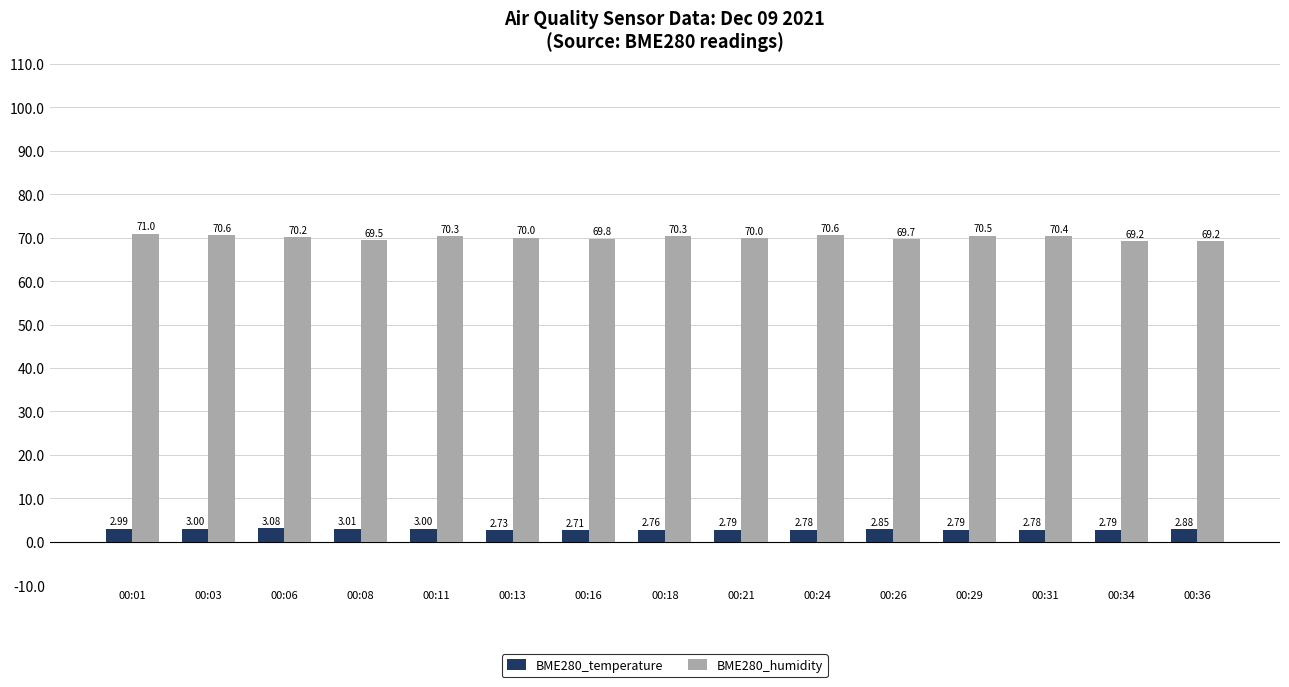

Which series has the largest total across all categories?

BME280_humidity